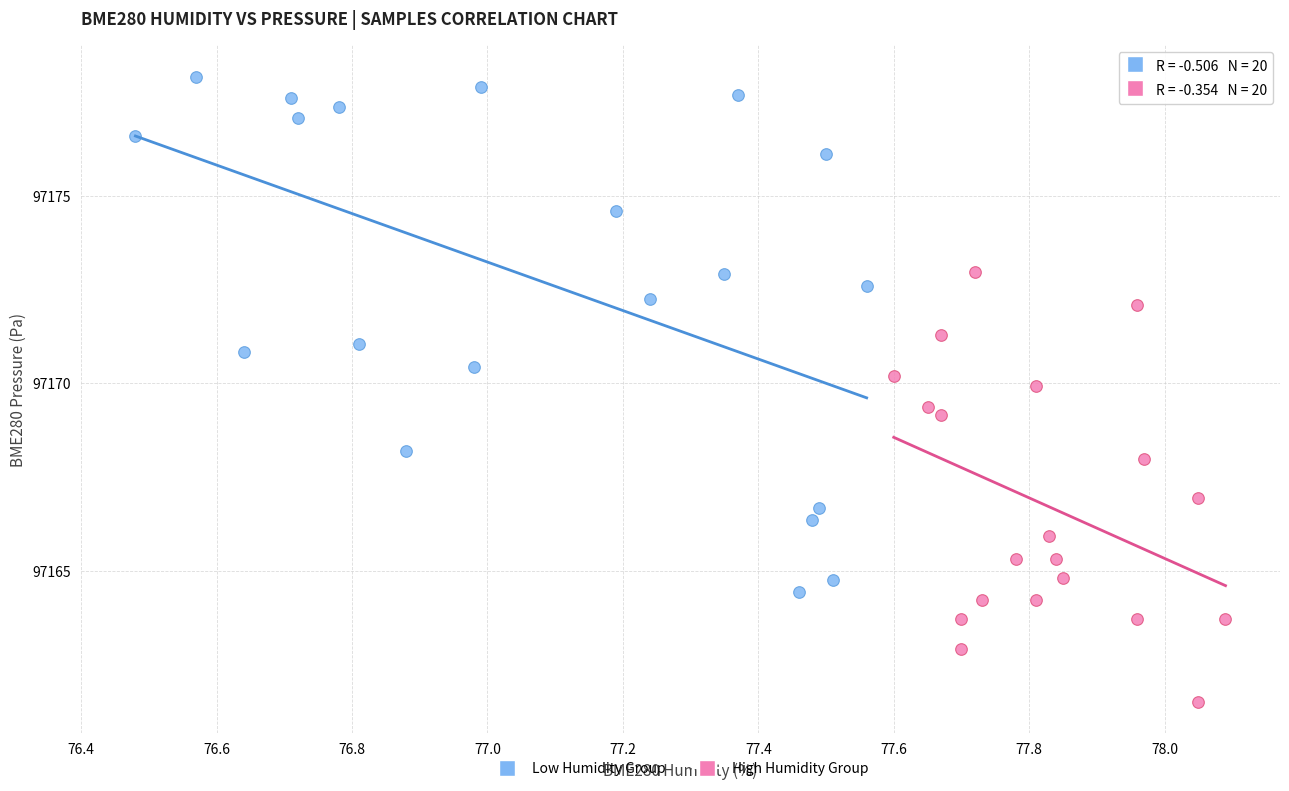

Which series contains the lowest Y value?

High Humidity Group